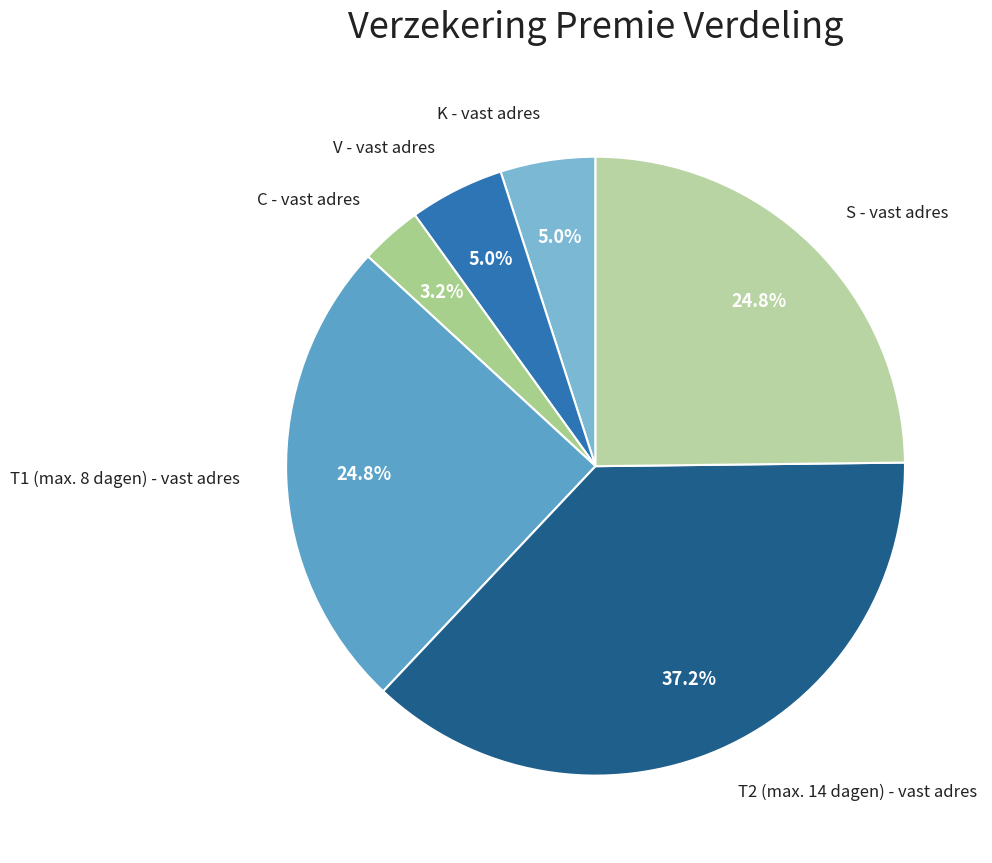

To the nearest percent, what is the difference between the largest and smallest slice percentages?

34%